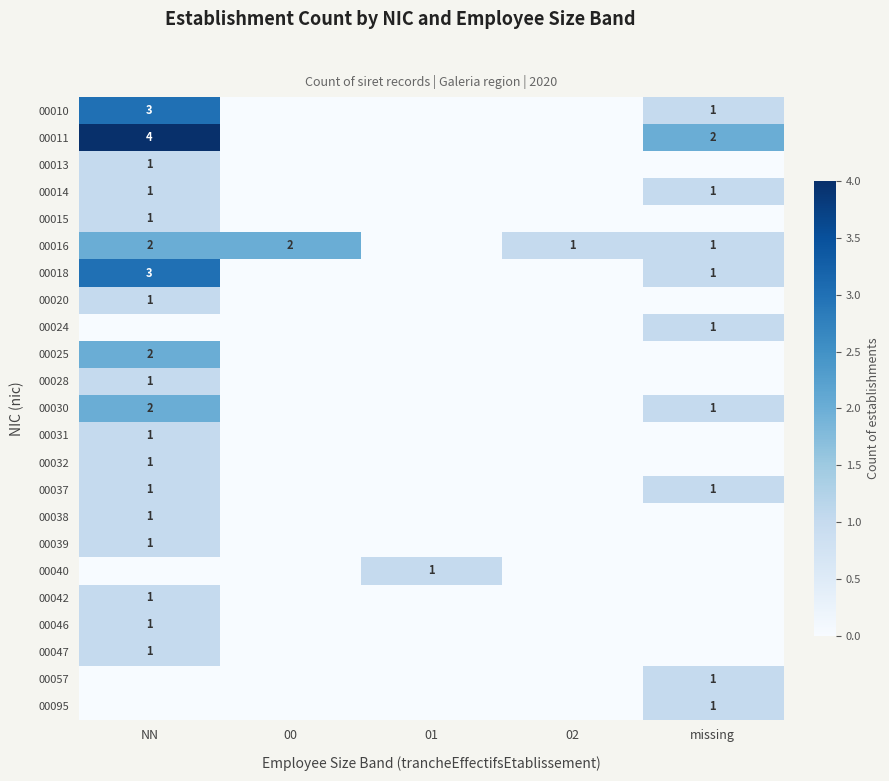

How many data points does each series have?

5